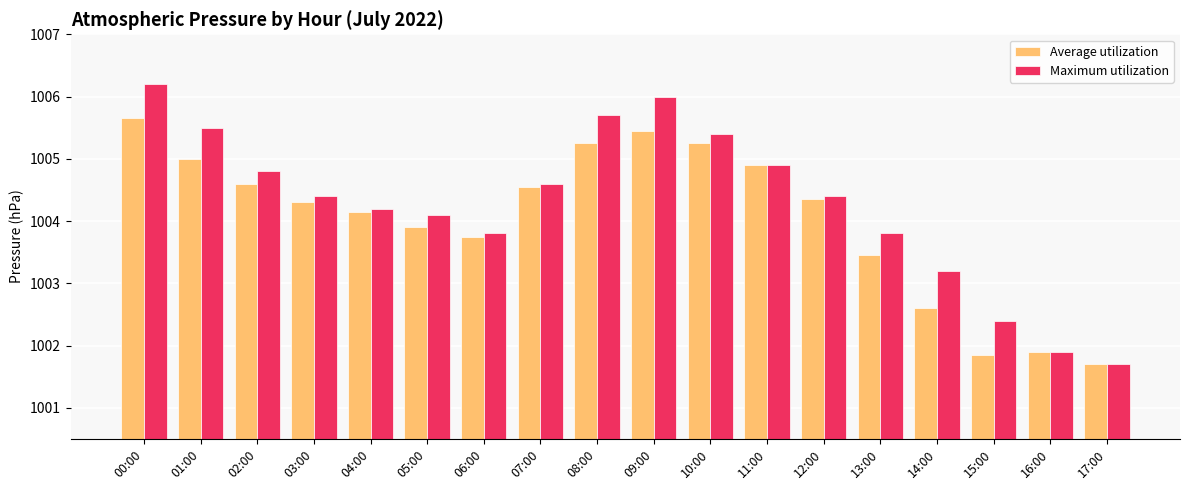

At which label does Average utilization first exceed 1004?

00:00